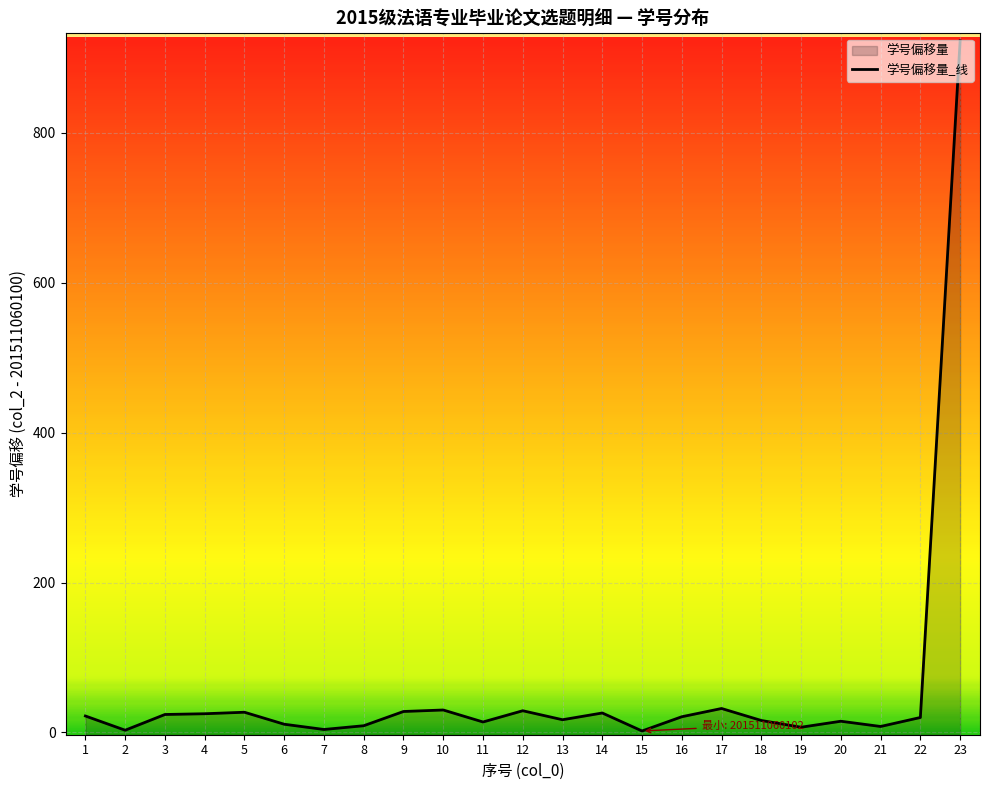

At which category does the chart reach its minimum across all series?

15